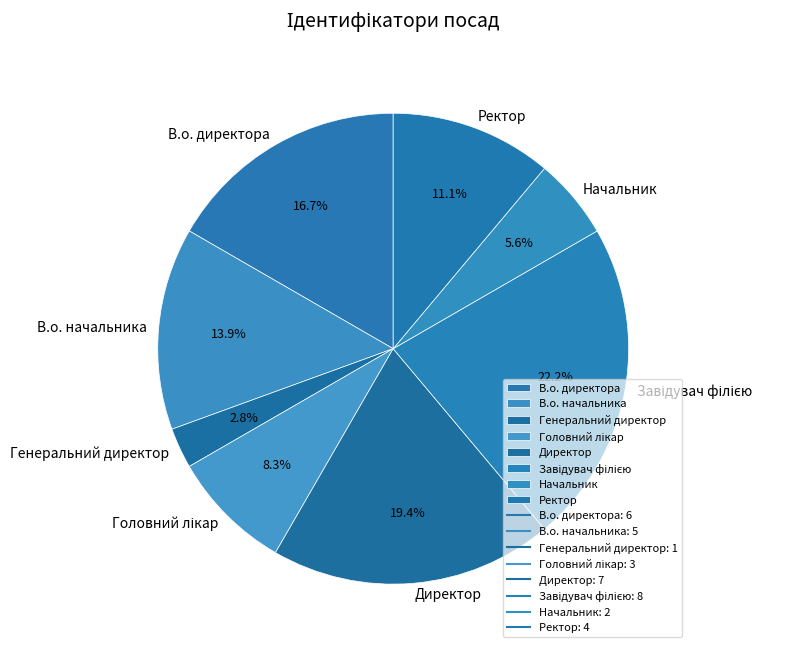

Between Генеральний директор and Директор, which is larger?

Директор